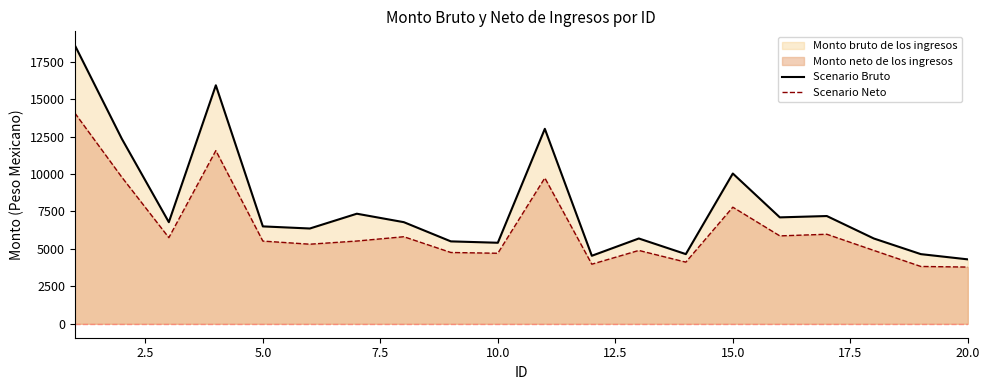

True or false: Scenario Bruto has more than 2 points higher than both neighbors.

True